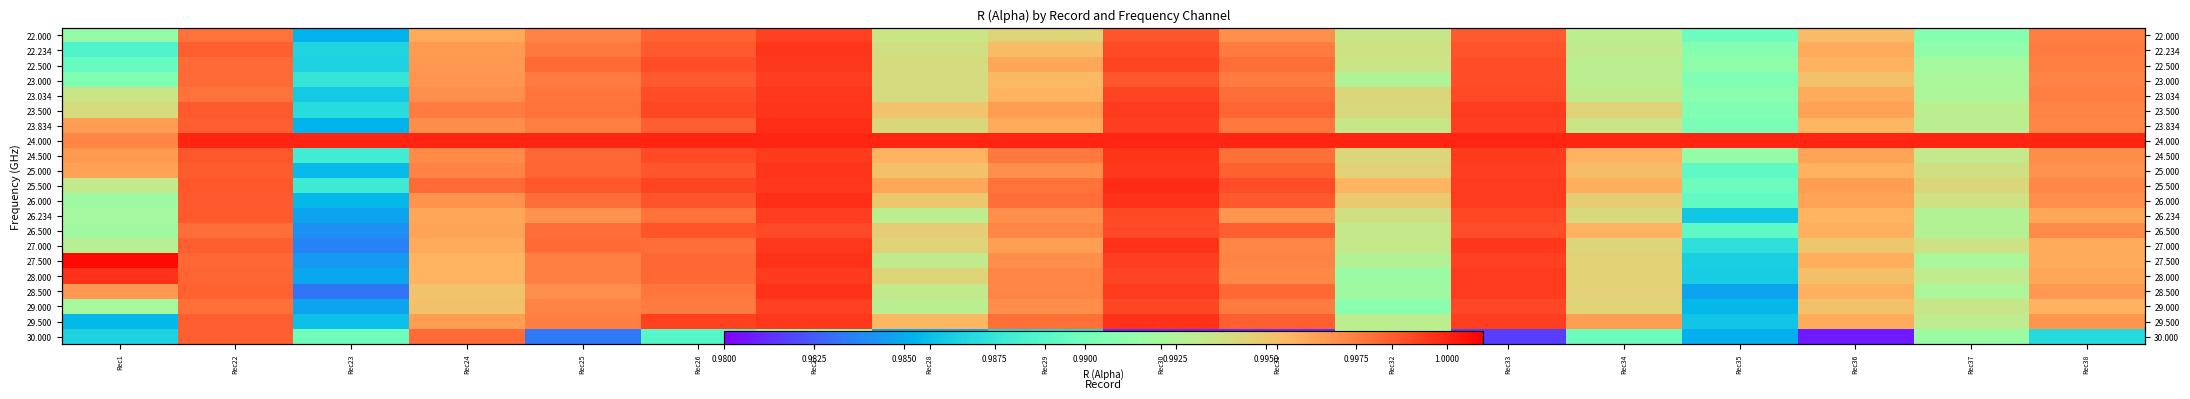

What is the average value of the 29.500 series?

1.0